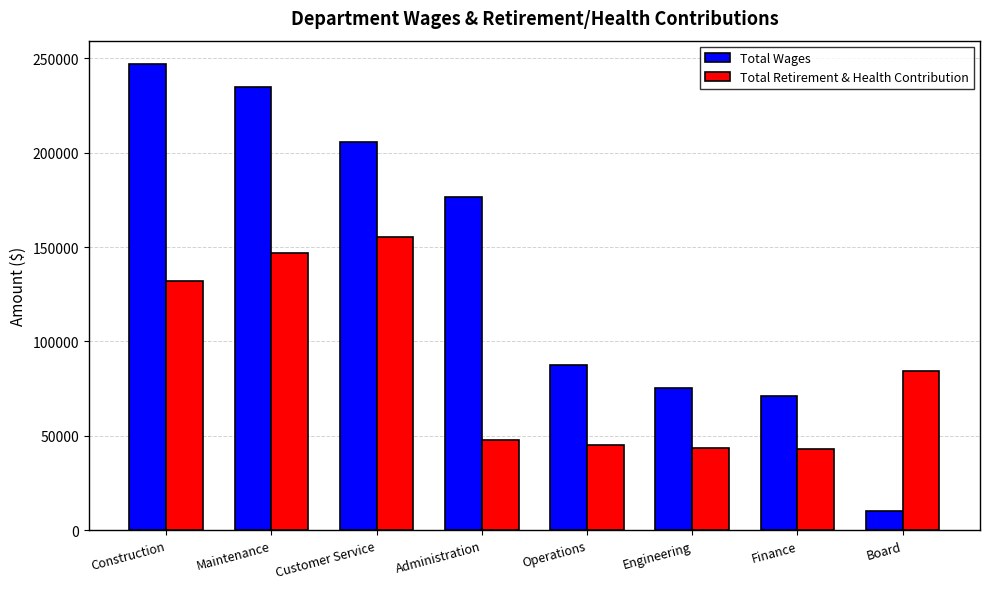

At how many categories does at least one series exceed 138421?

4